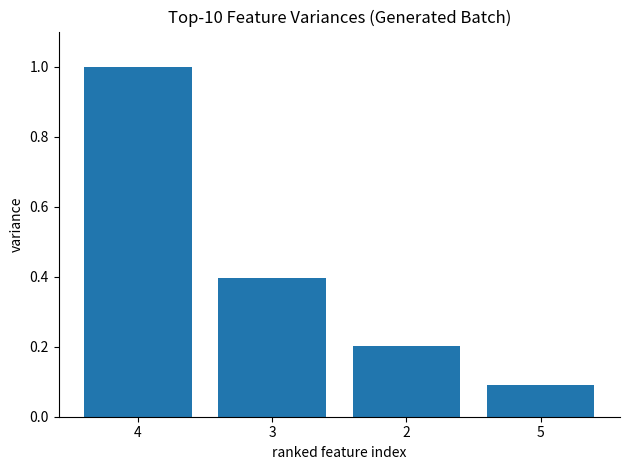

How many distinct data groups are displayed?

1